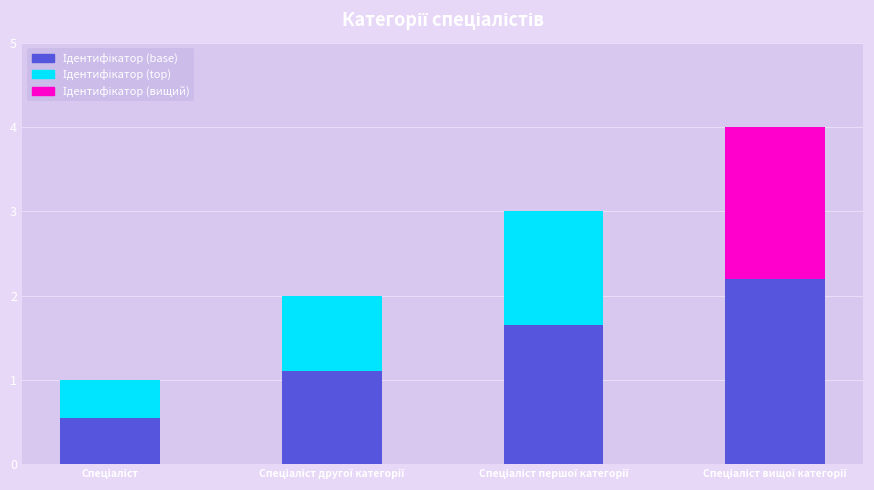

True or false: Ідентифікатор (base) has a value of 2.2 at Спеціаліст вищої категорії.

True